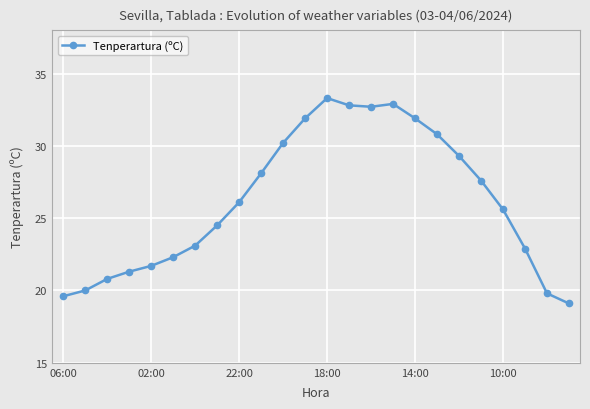

What is the minimum value shown in the chart?

19.1